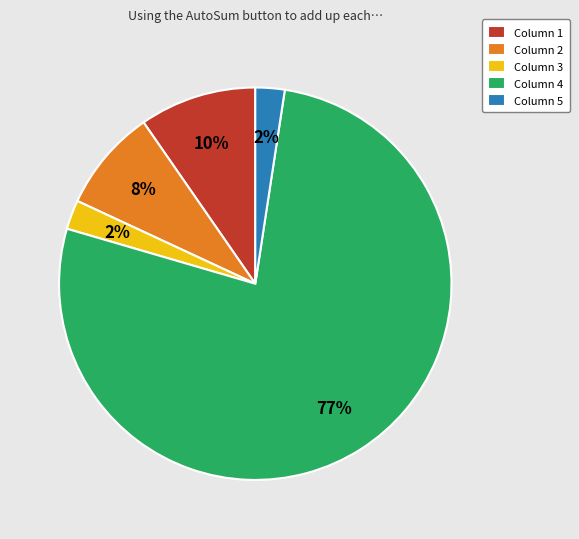

To the nearest percent, what percentage of the pie is Column 1?

10%